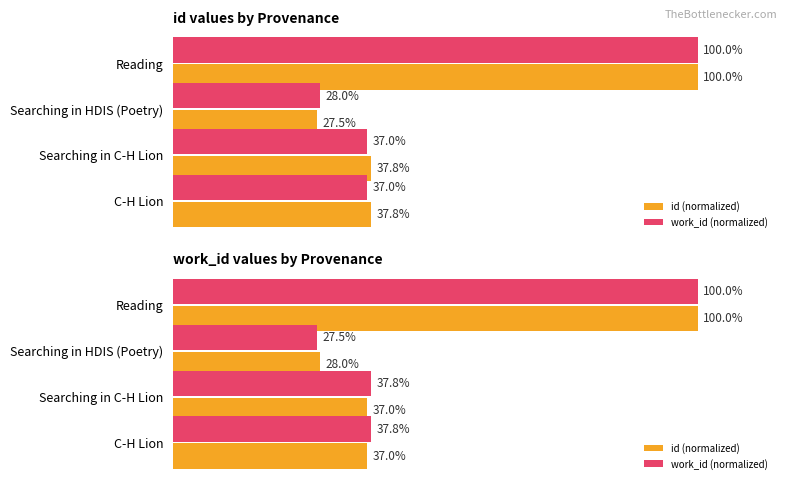

Which series has the largest total across all categories?

work_id (normalized)